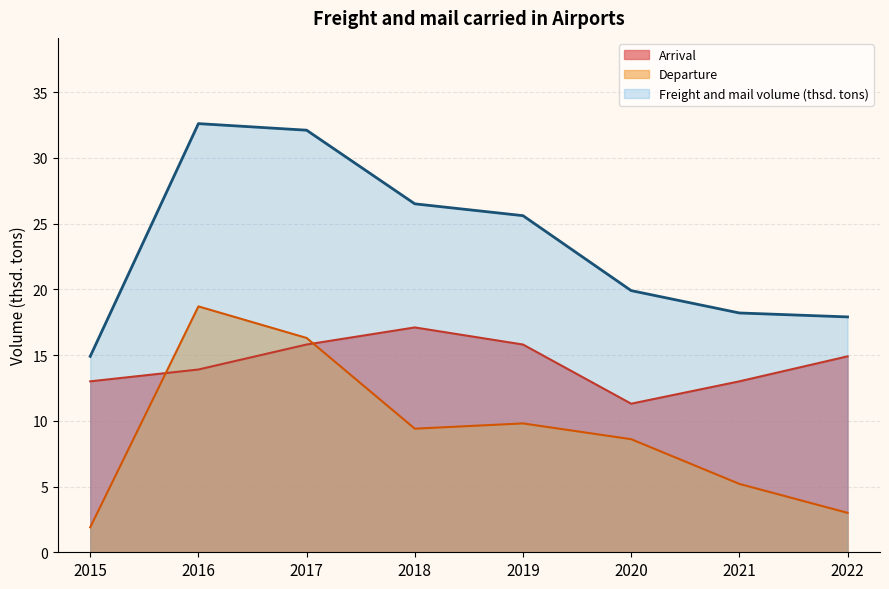

Where is Arrival nearest to the value 14?

2016